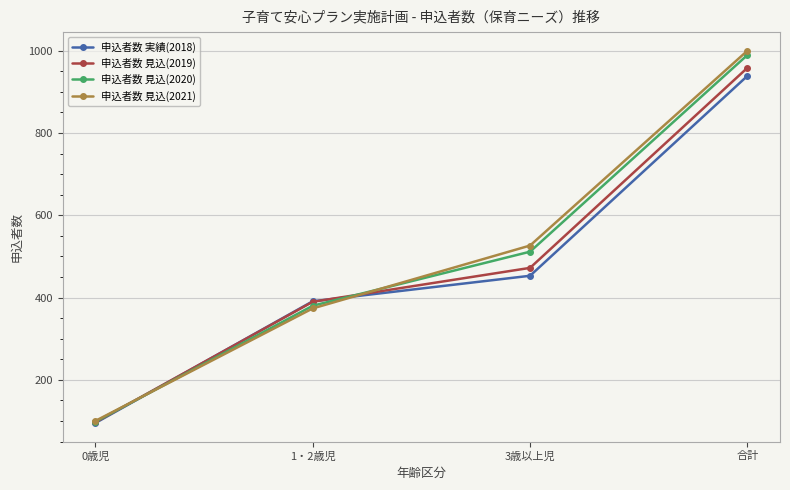

The value of 申込者数 見込(2020) at 1・2歳児 is 675.6. True or false?

False